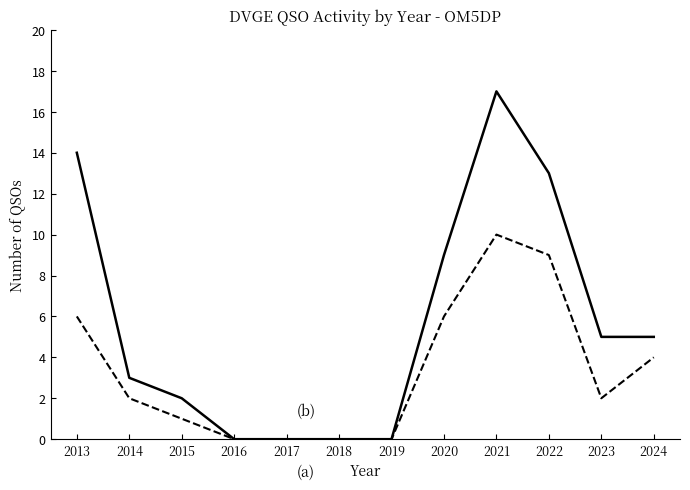

What is the maximum value shown in the chart?

17